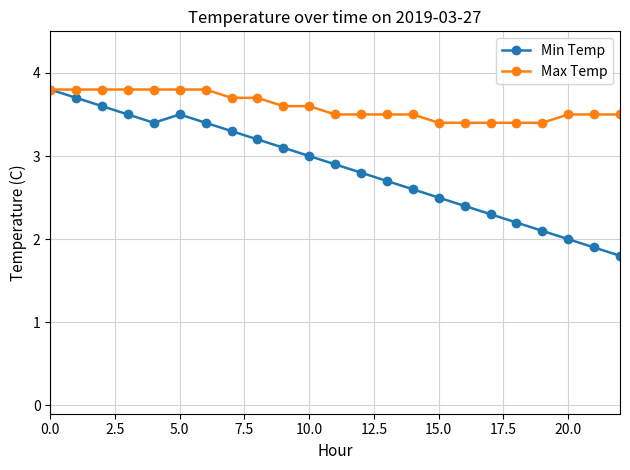

Which series has the largest range (max minus min)?

Min Temp